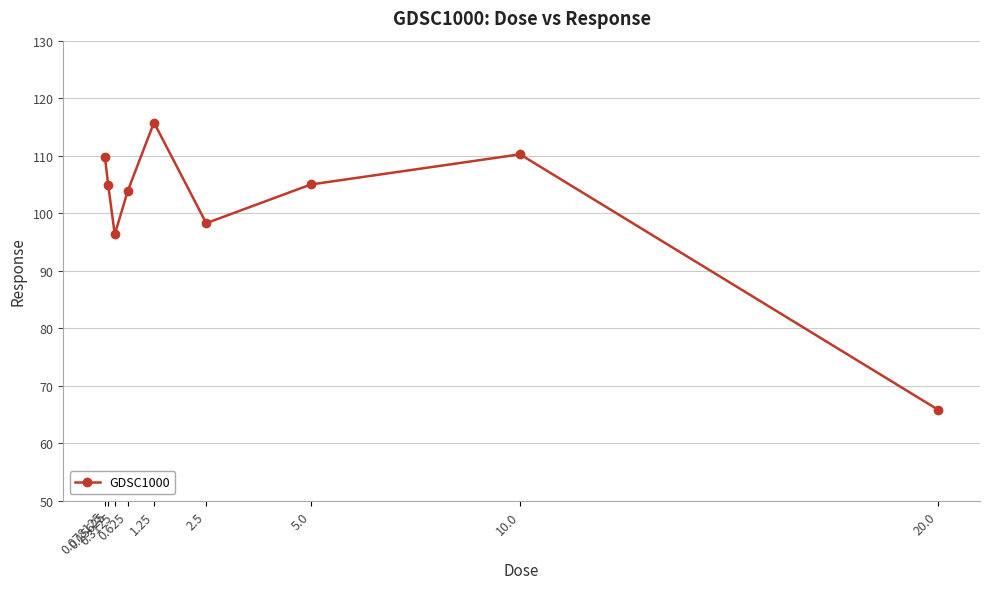

Where is the first local maximum?

1.25